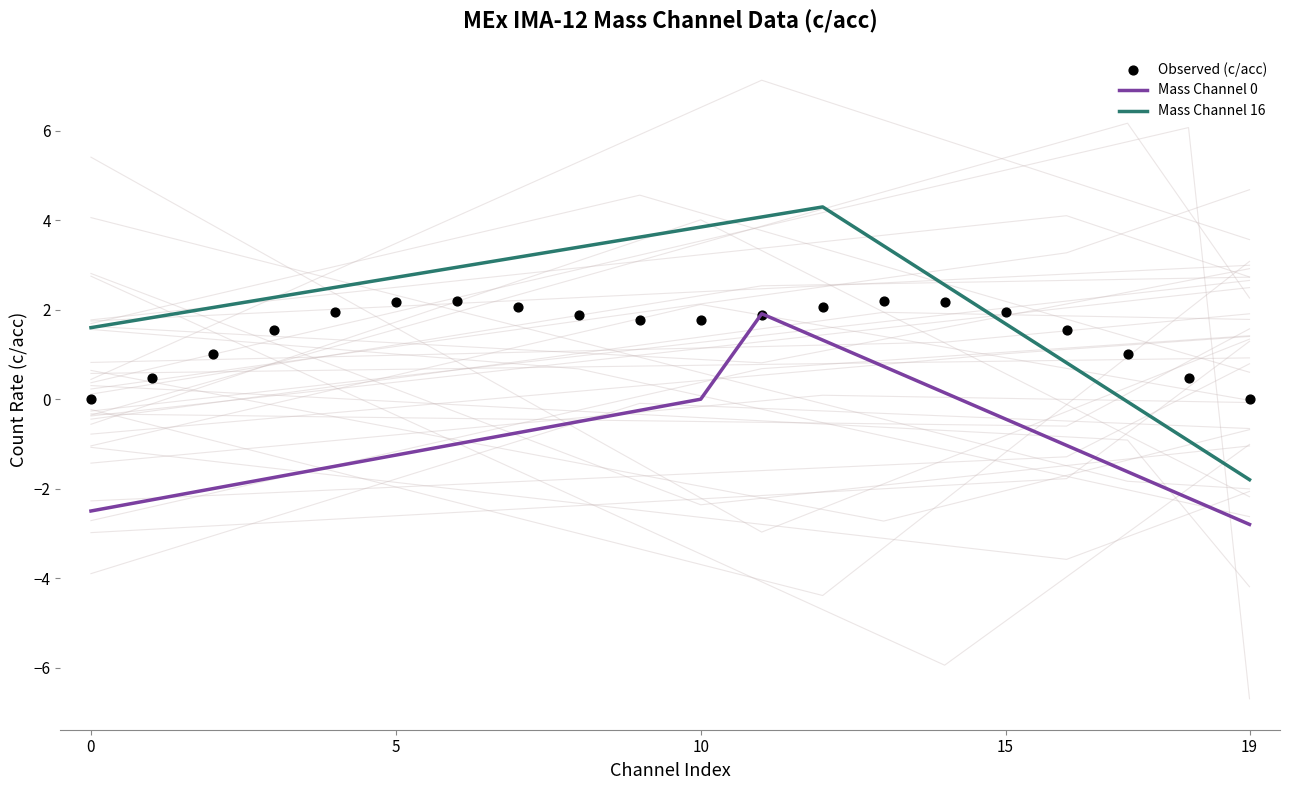

Which series has the largest total across all categories?

Mass Channel 16